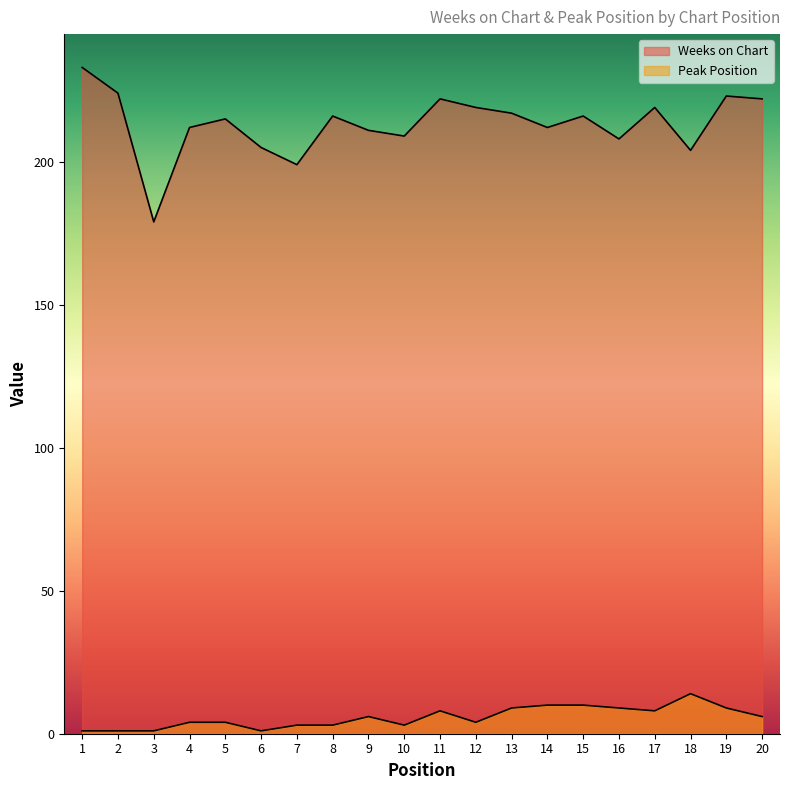

True or false: Peak Position and Weeks on Chart cross at least once.

False